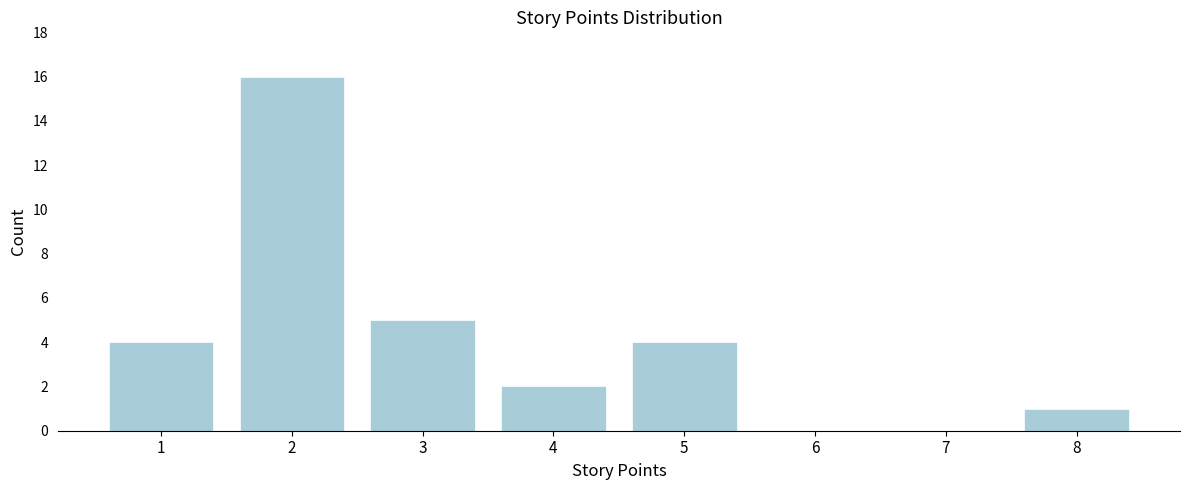

Reading right to left, extract all data points from this chart.

8=1	7=0	6=0	5=4	4=2	3=5	2=16	1=4